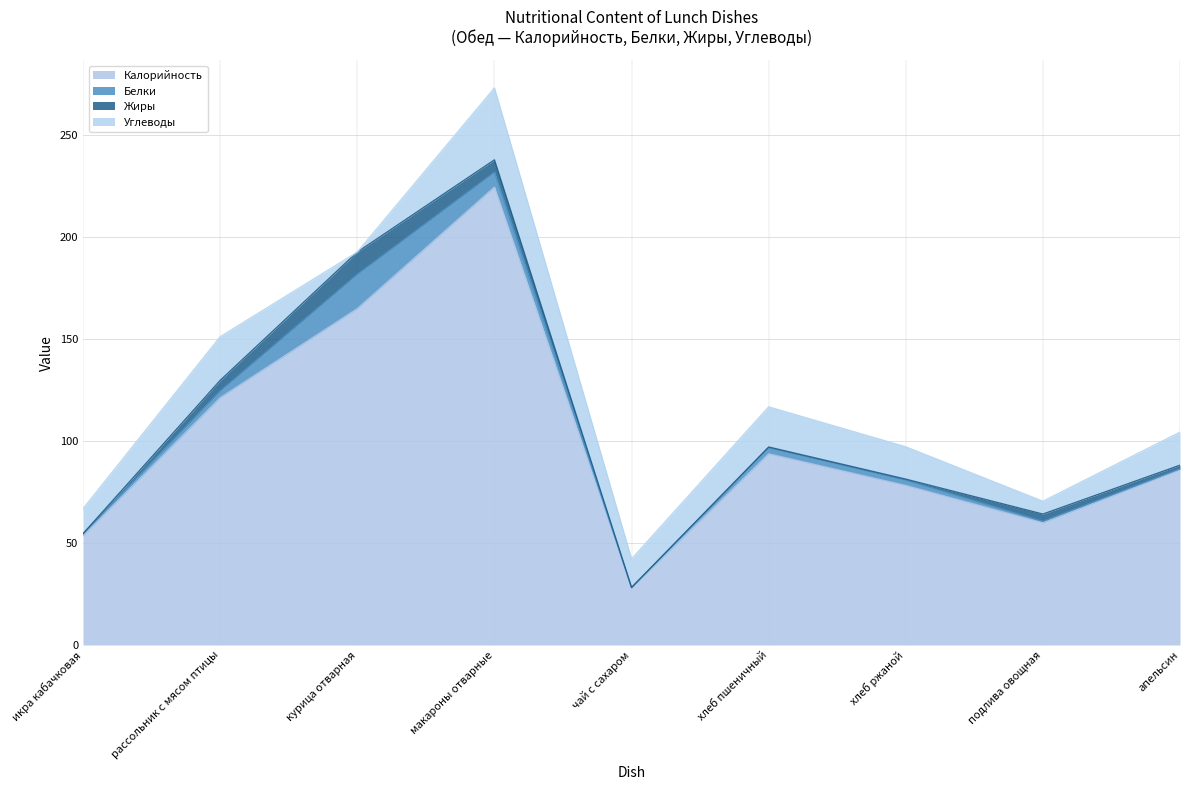

How many data points does each series have?

9